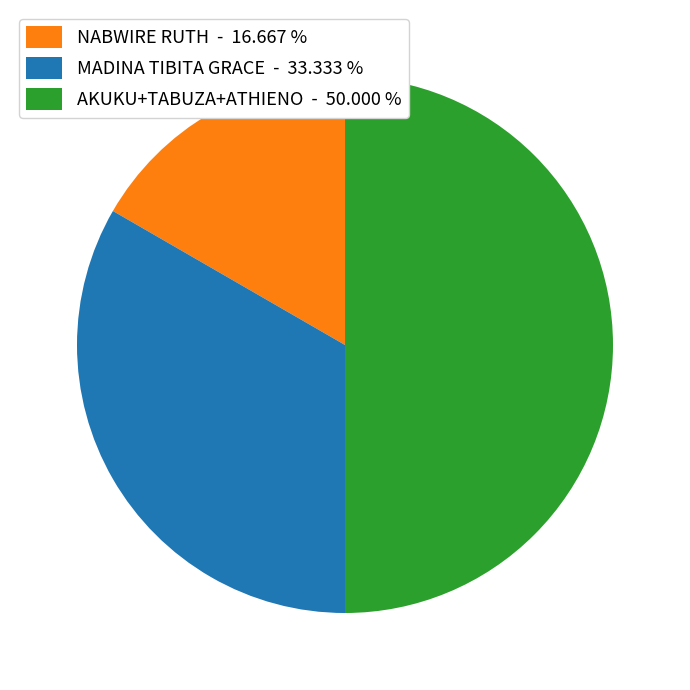

How many slices are in this pie chart?

3